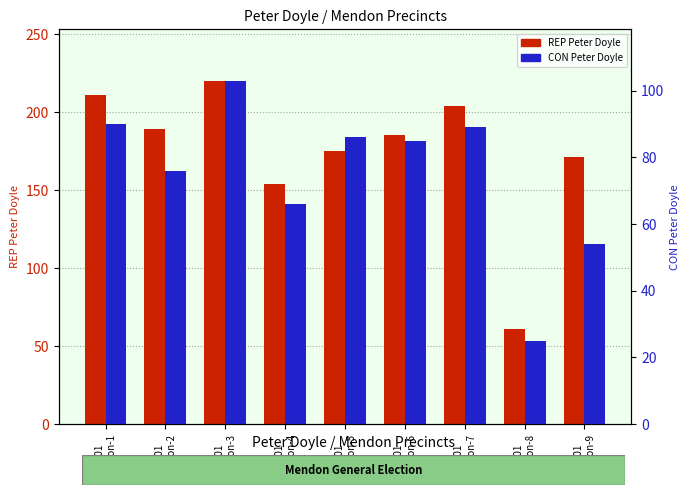

What is the difference between the maximum and minimum values in the CON Peter Doyle series?

78